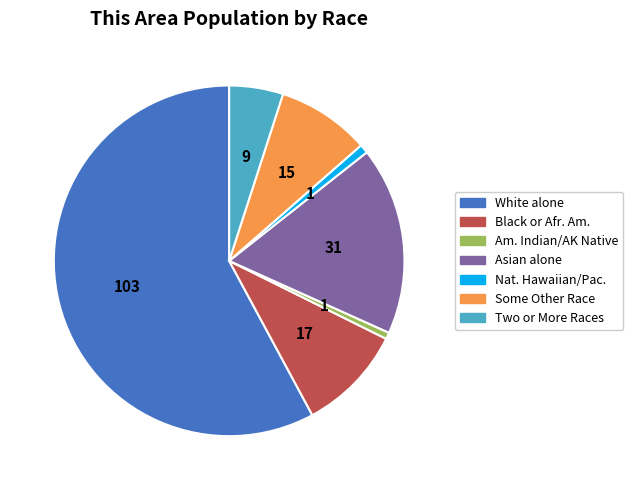

How many slices are in this pie chart?

7